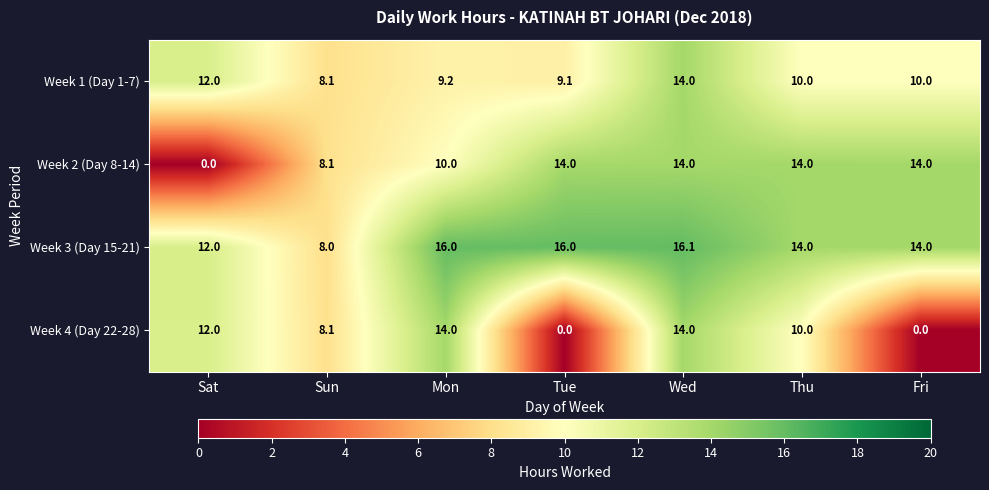

At how many categories does at least one series exceed 11?

6